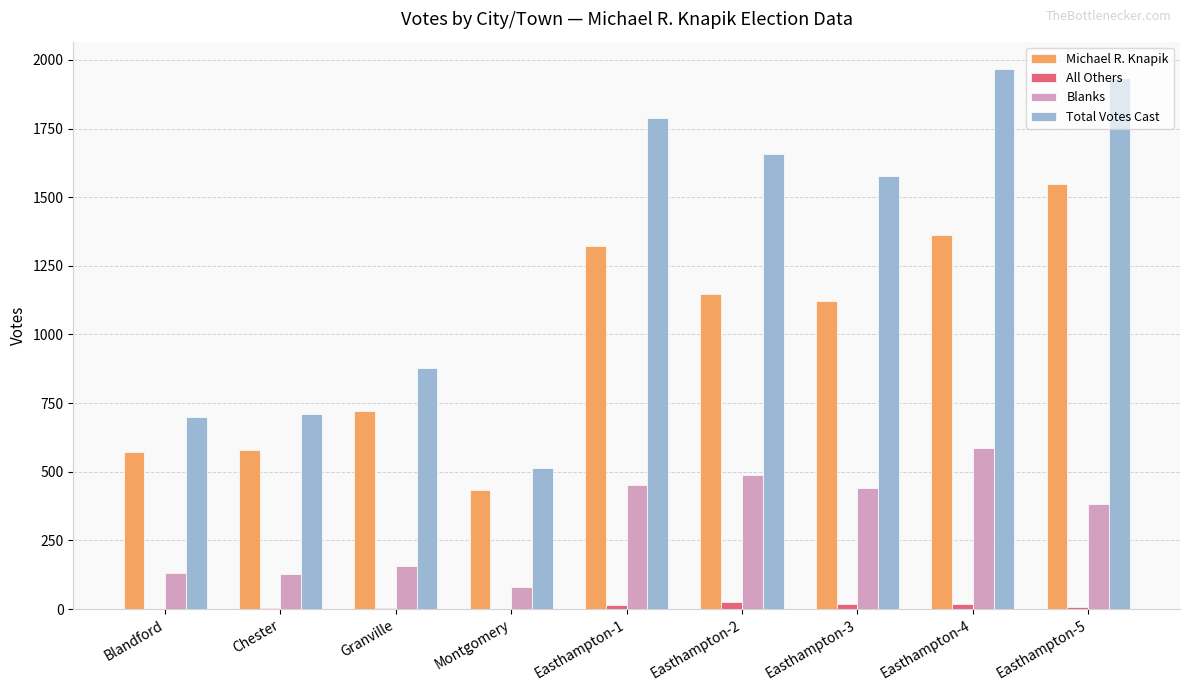

What is the maximum value for Total Votes Cast?

1968